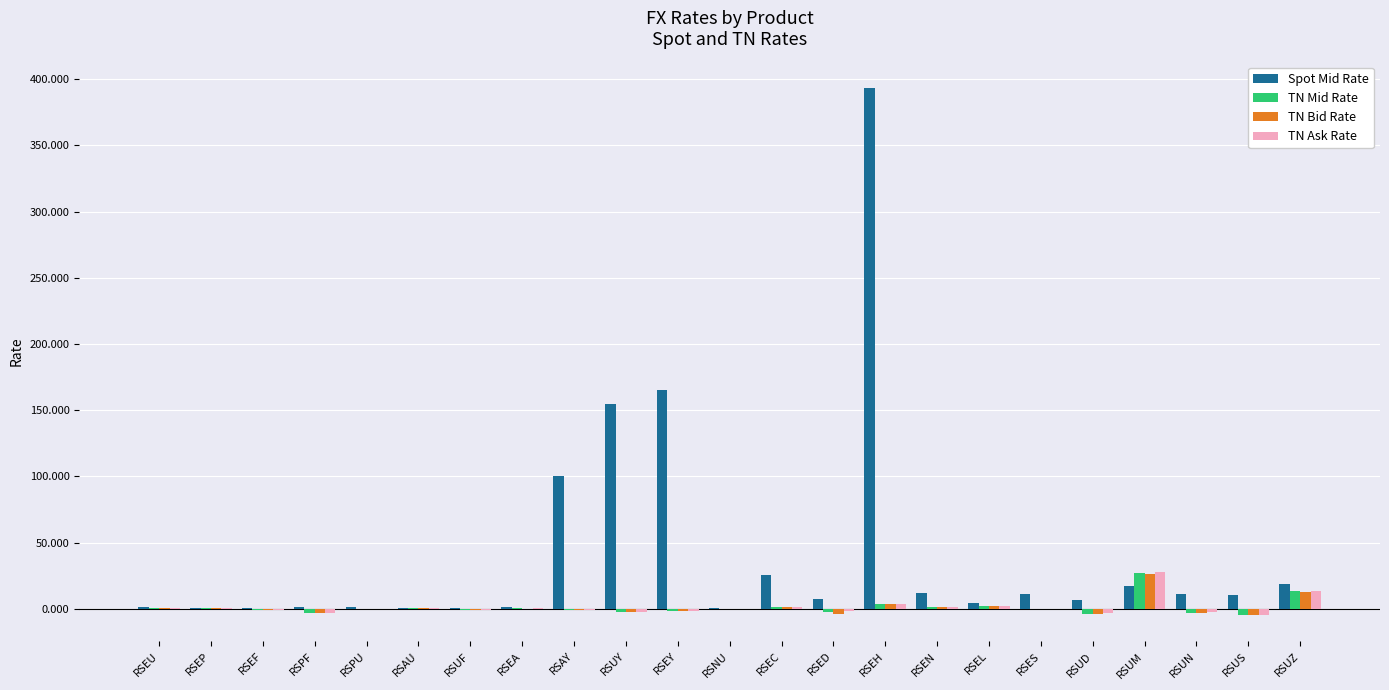

What is the sum of all TN Mid Rate values?

27.1